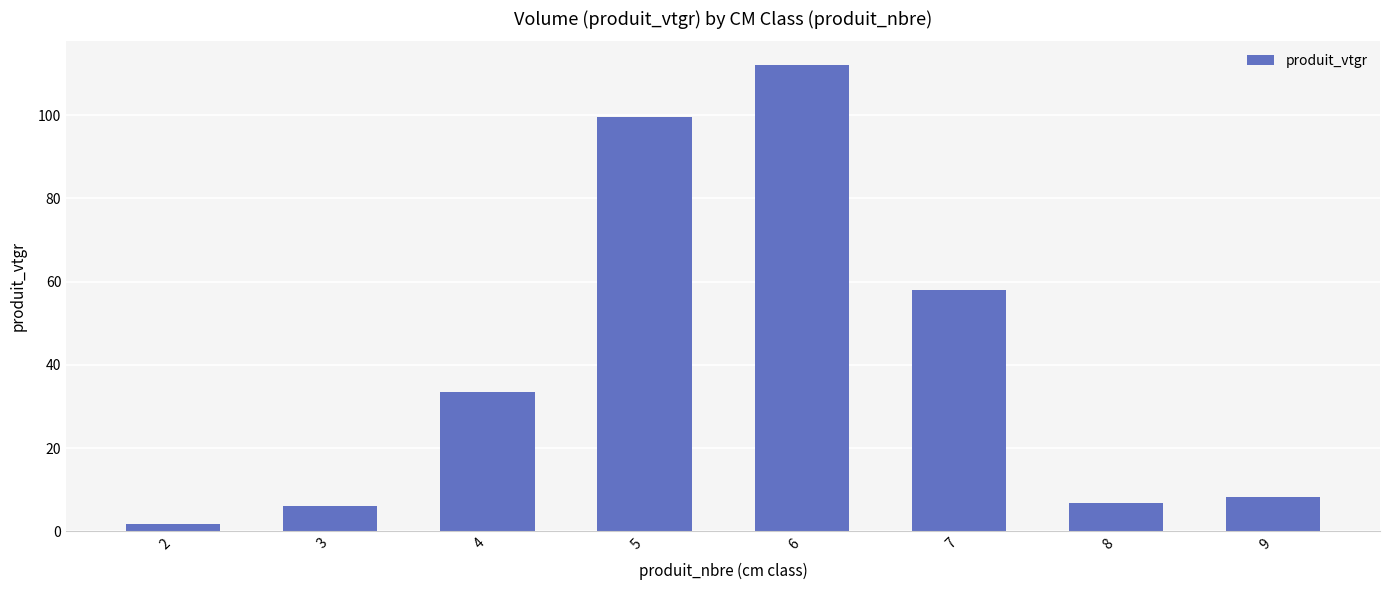

What is the maximum value shown in the chart?

112.1